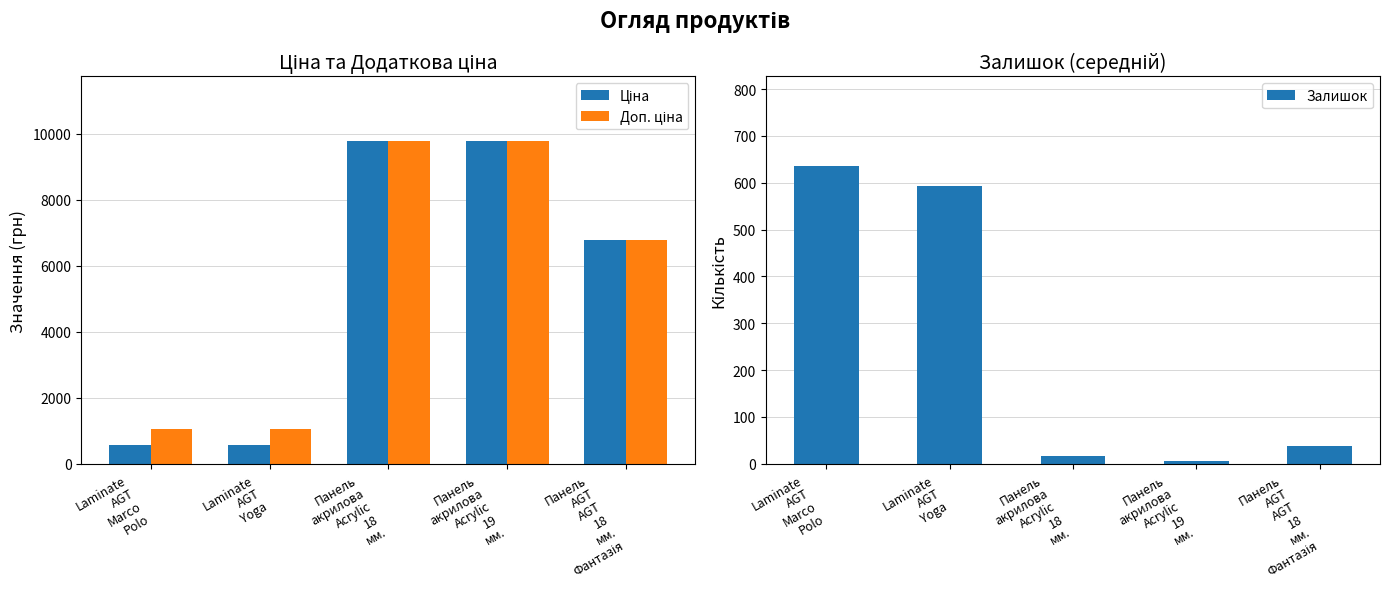

Reading left to right, transcribe all the data shown in this chart.

Ціна: Laminate
AGT
Marco
Polo=578.1	Laminate
AGT
Yoga=578.1	Панель
акрилова
Acrylic
18
мм.=9775.5	Панель
акрилова
Acrylic
19
мм.=9775.5	Панель
AGT
AGT
18
мм.
Фантазія=6787.1
Доп. ціна: Laminate
AGT
Marco
Polo=1060.0	Laminate
AGT
Yoga=1060.0	Панель
акрилова
Acrylic
18
мм.=9775.5	Панель
акрилова
Acrylic
19
мм.=9775.5	Панель
AGT
AGT
18
мм.
Фантазія=6787.1
Залишок: Laminate
AGT
Marco
Polo=636.3	Laminate
AGT
Yoga=593.5	Панель
акрилова
Acrylic
18
мм.=16.2	Панель
акрилова
Acrylic
19
мм.=4.8	Панель
AGT
AGT
18
мм.
Фантазія=37.5